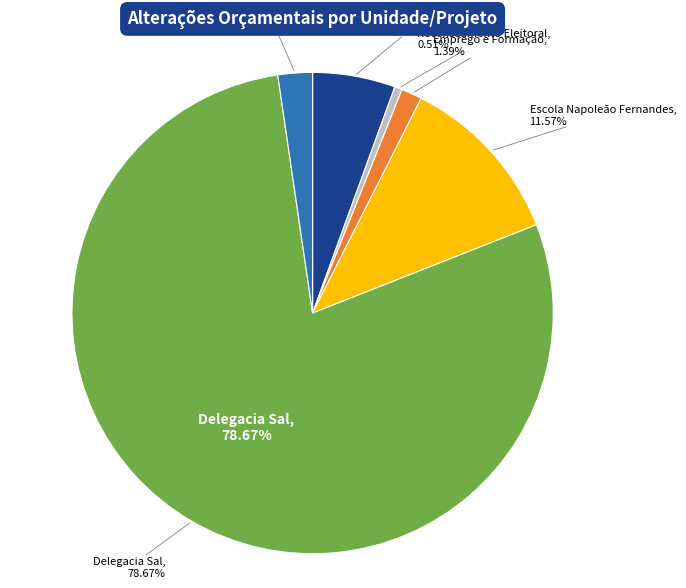

Is Comissão Recensamento Eleitoral the majority of the pie?

No